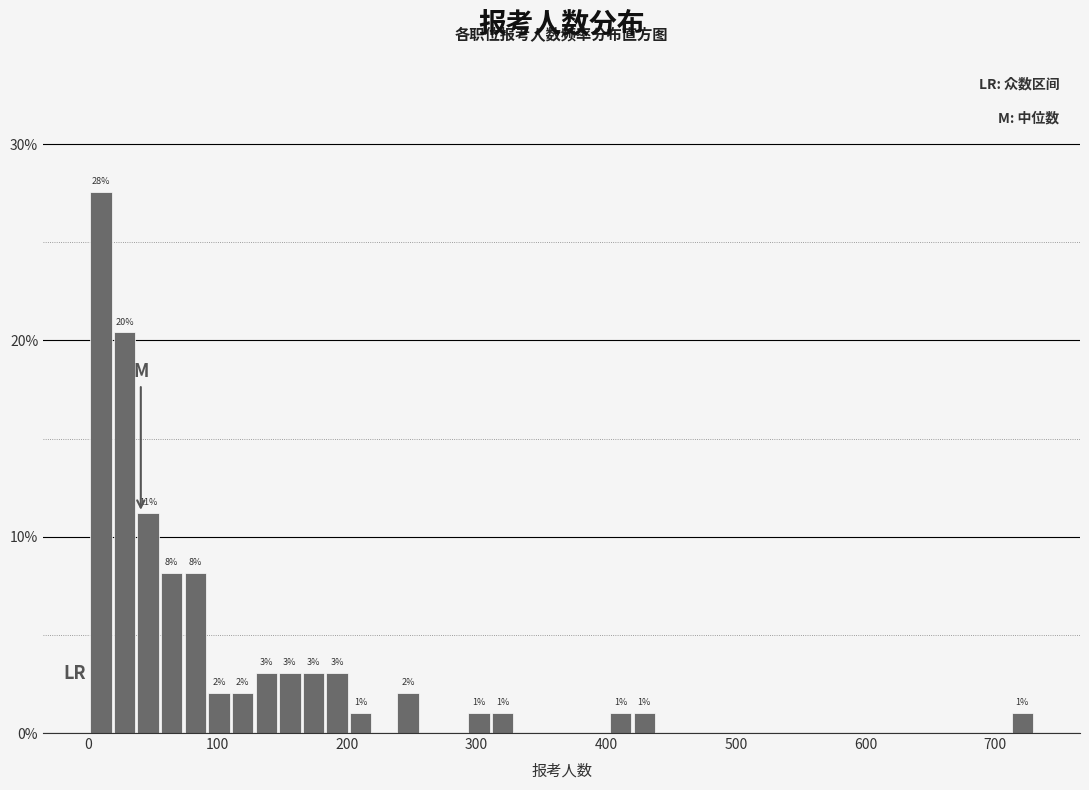

Around what value on the x-axis is the tallest bar? Give the approximate position of its centre, as read against the axis.

10